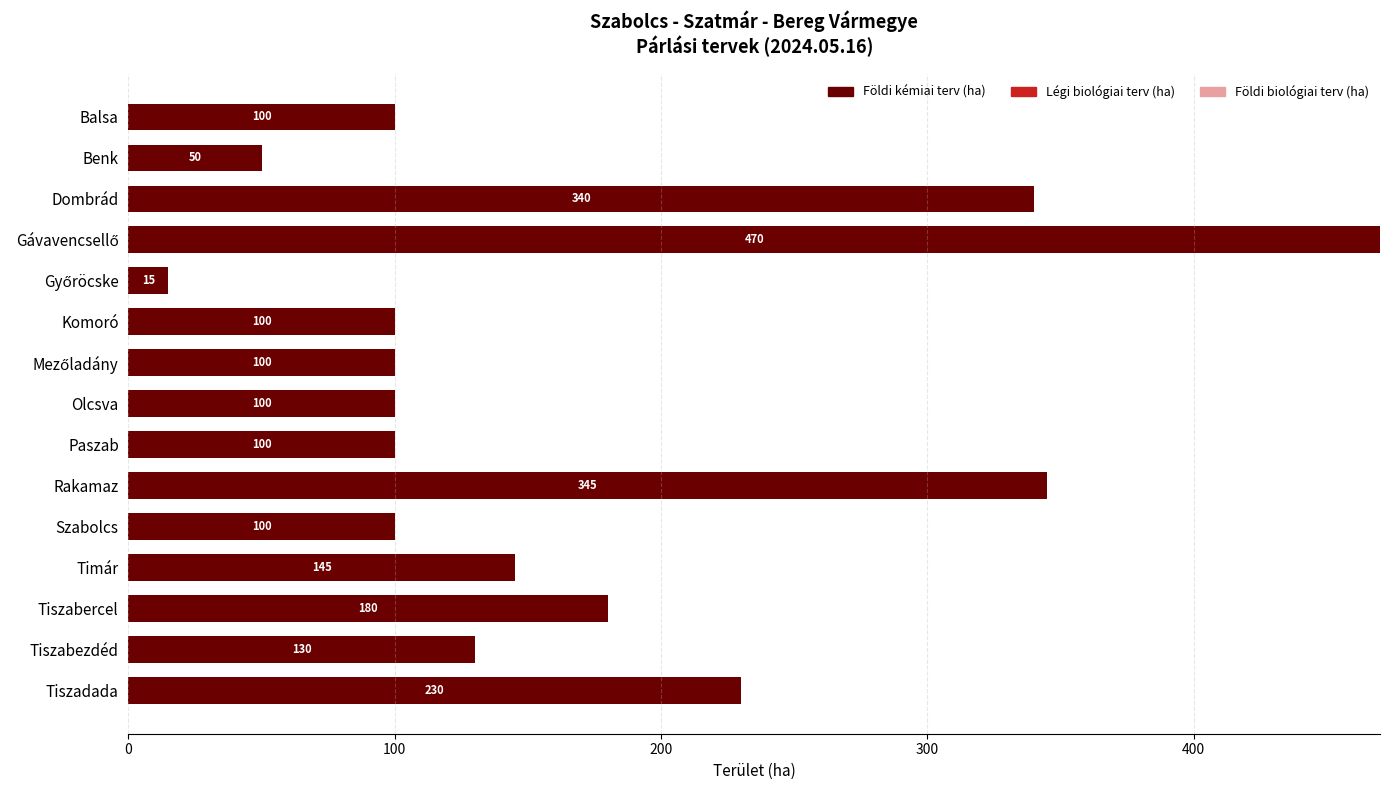

The chart shows a value of 50 at Benk. True or false?

True